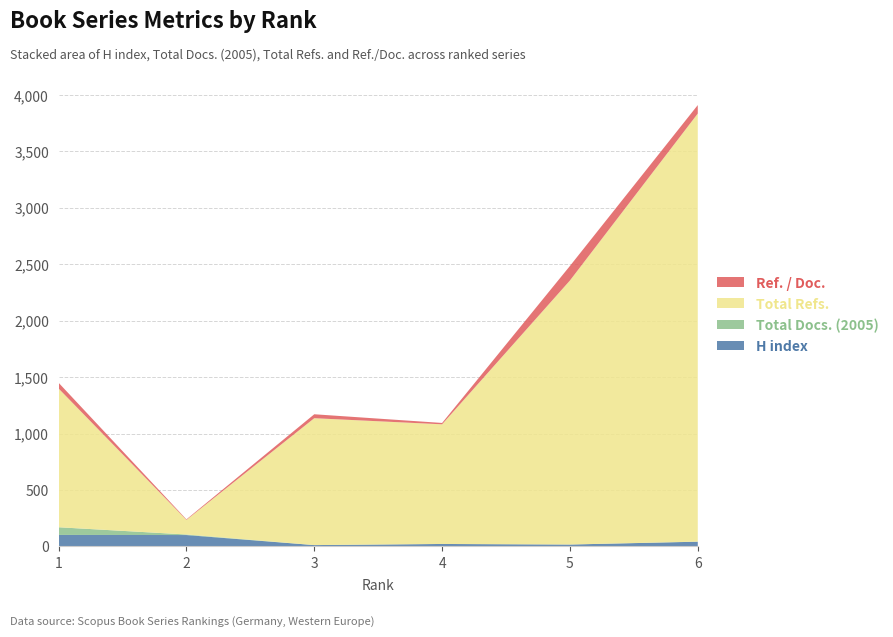

Reading left to right, extract all data points from this chart.

H index: 102	101	12	22	17	42
Total Docs. (2005): 68	5	0	0	0	1
Total Refs.: 1229	129	1124	1060	2339	3792
Ref. / Doc.: 51	5	35	12	129	75